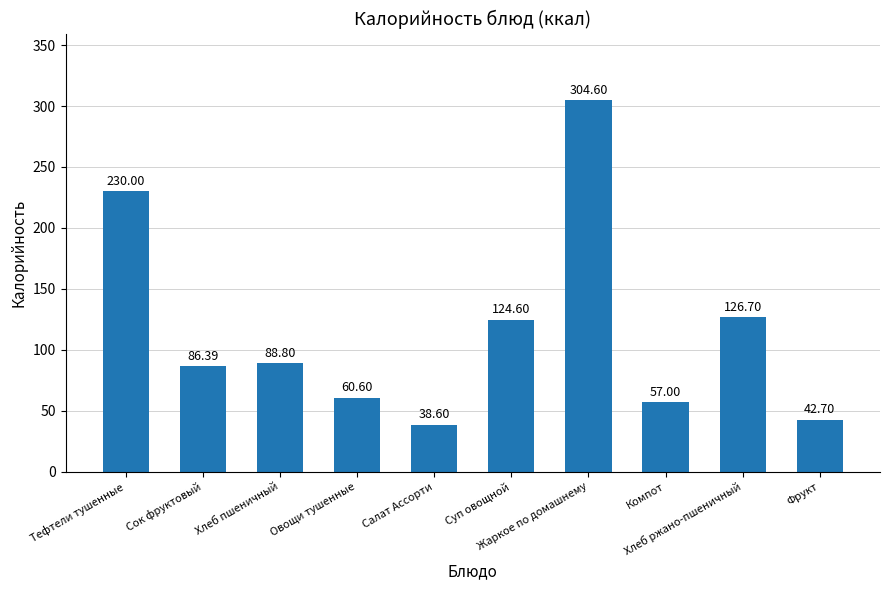

How many bars are there in total?

10